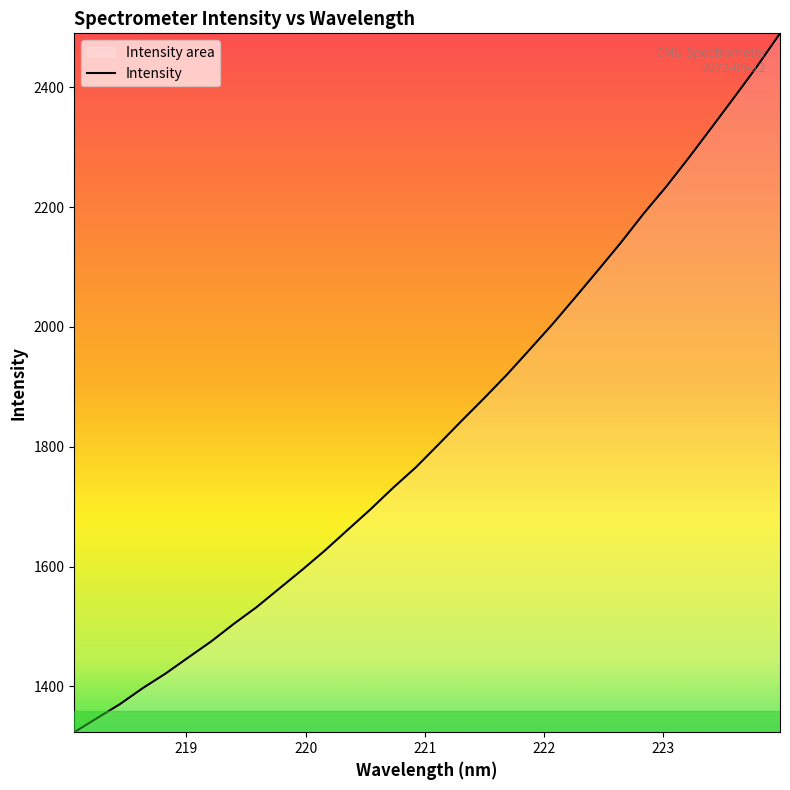

How many lines are shown in the chart?

1